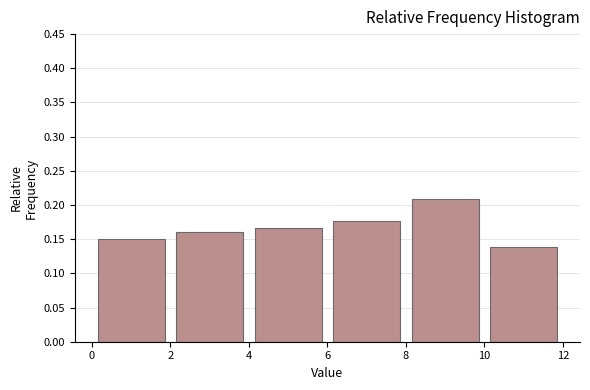

How tall is the bar that spans 0 to 2 on the x-axis? The values are not printed on the chart, so give them approximately, as read against the axis.

0.150